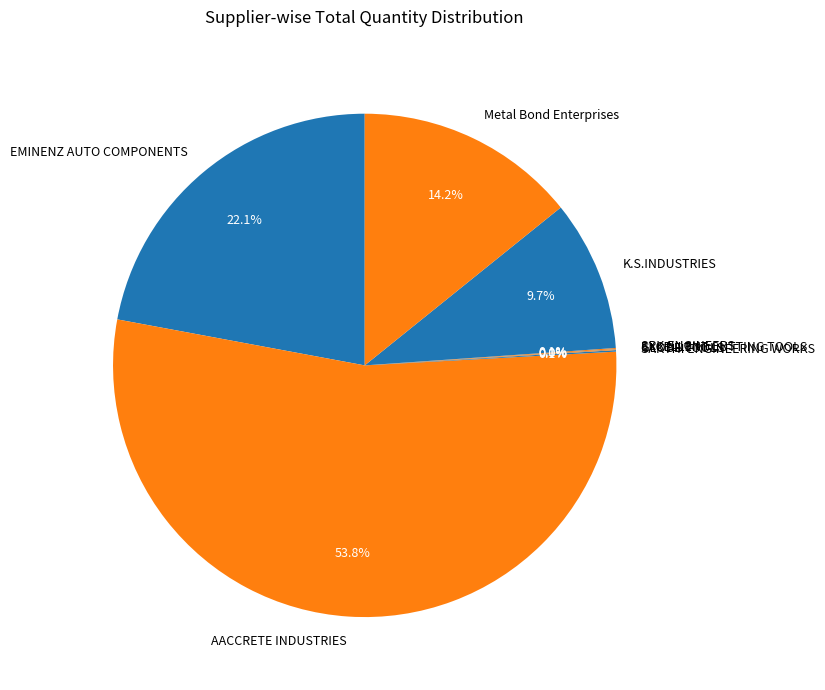

Combined, do Metal Bond Enterprises and K.S.INDUSTRIES account for over 50%?

No